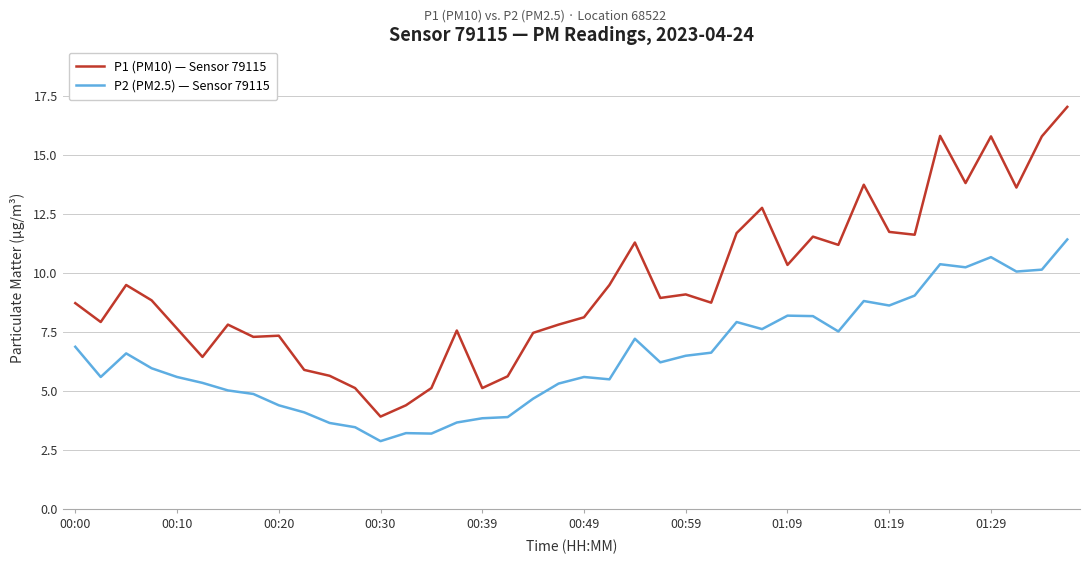

Which series has the largest total across all categories?

P1 (PM10) — Sensor 79115